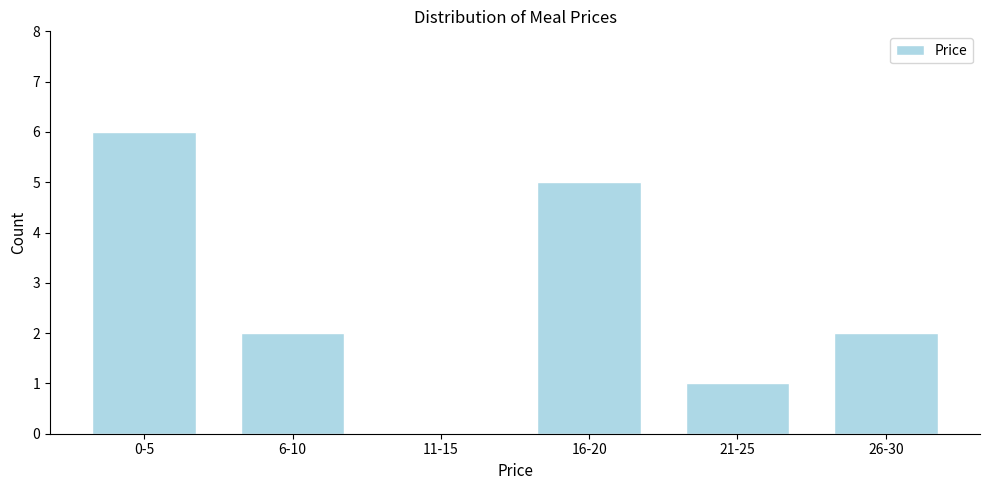

Reading left to right, list all the values displayed in this chart.

0-5=6	6-10=2	11-15=0	16-20=5	21-25=1	26-30=2